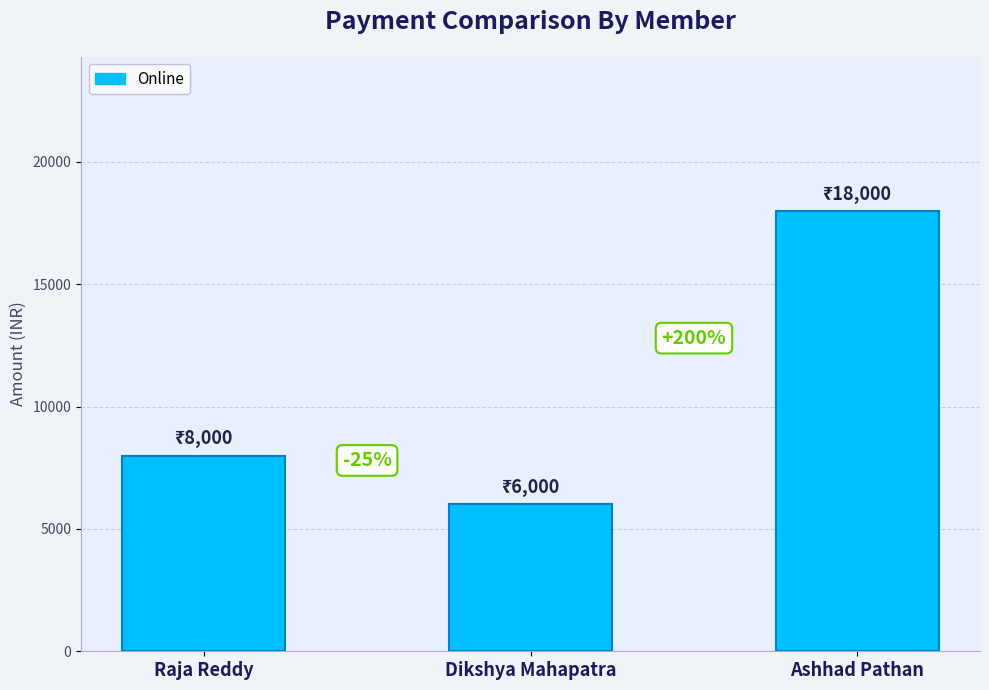

Rank the categories by value from lowest to highest.

Dikshya Mahapatra, Raja Reddy, Ashhad Pathan